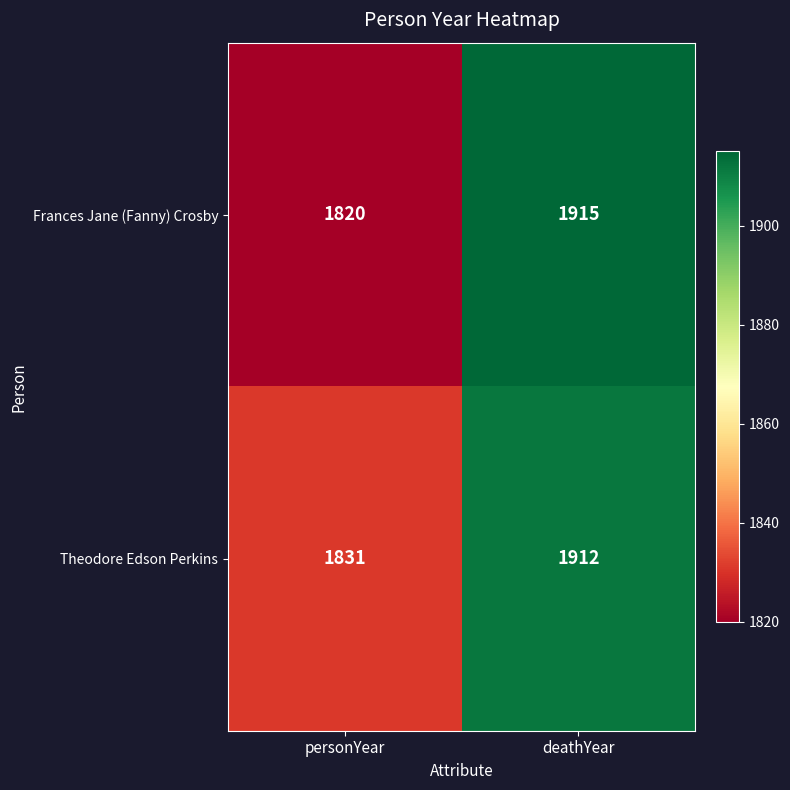

At which category is the sum across all series the highest?

deathYear